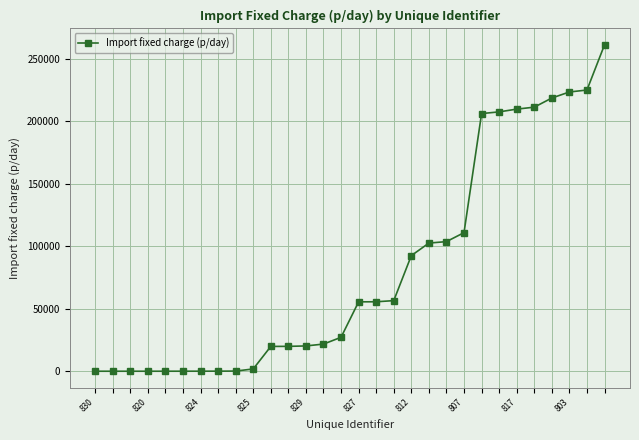

What is the maximum value shown in the chart?

261077.8